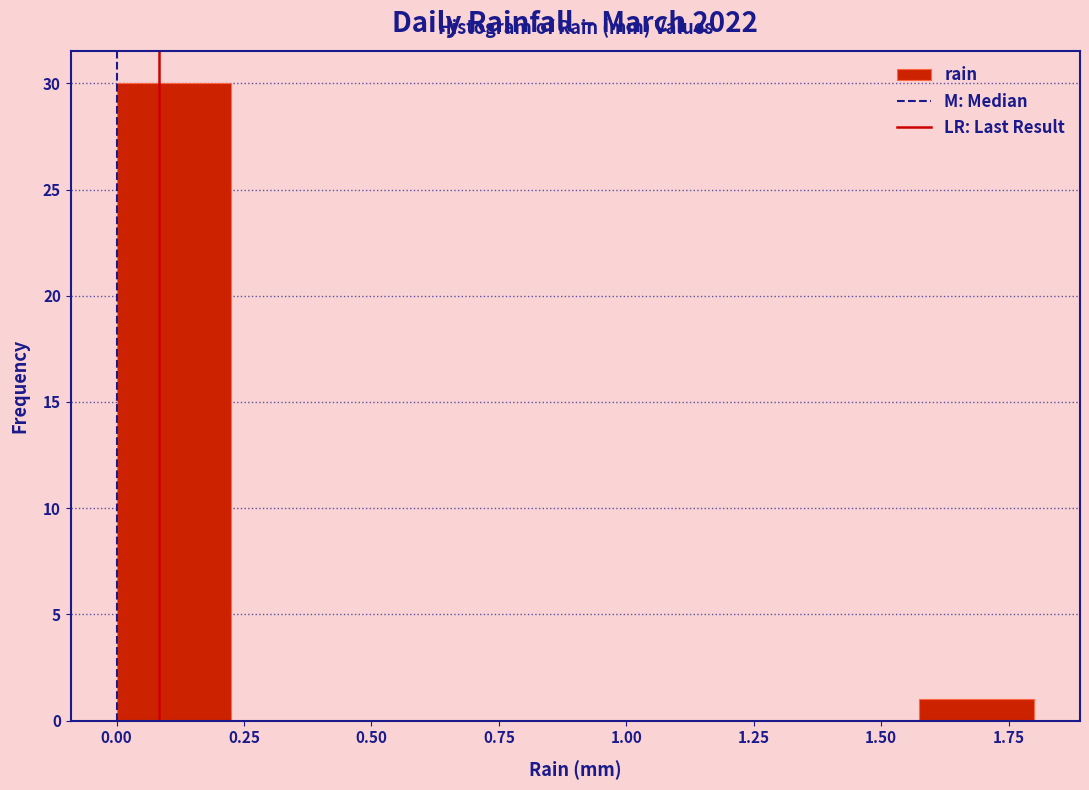

Reading left to right, list every bar in this chart as the range it spans on the x-axis followed by its height. Neither the bar edges nor the heights are printed on the chart, so give them approximately, as read against the axes.

0.000 to 0.225: 30
0.225 to 0.450: 0
0.450 to 0.675: 0
0.675 to 0.900: 0
0.900 to 1.125: 0
1.125 to 1.350: 0
1.350 to 1.575: 0
1.575 to 1.800: 1